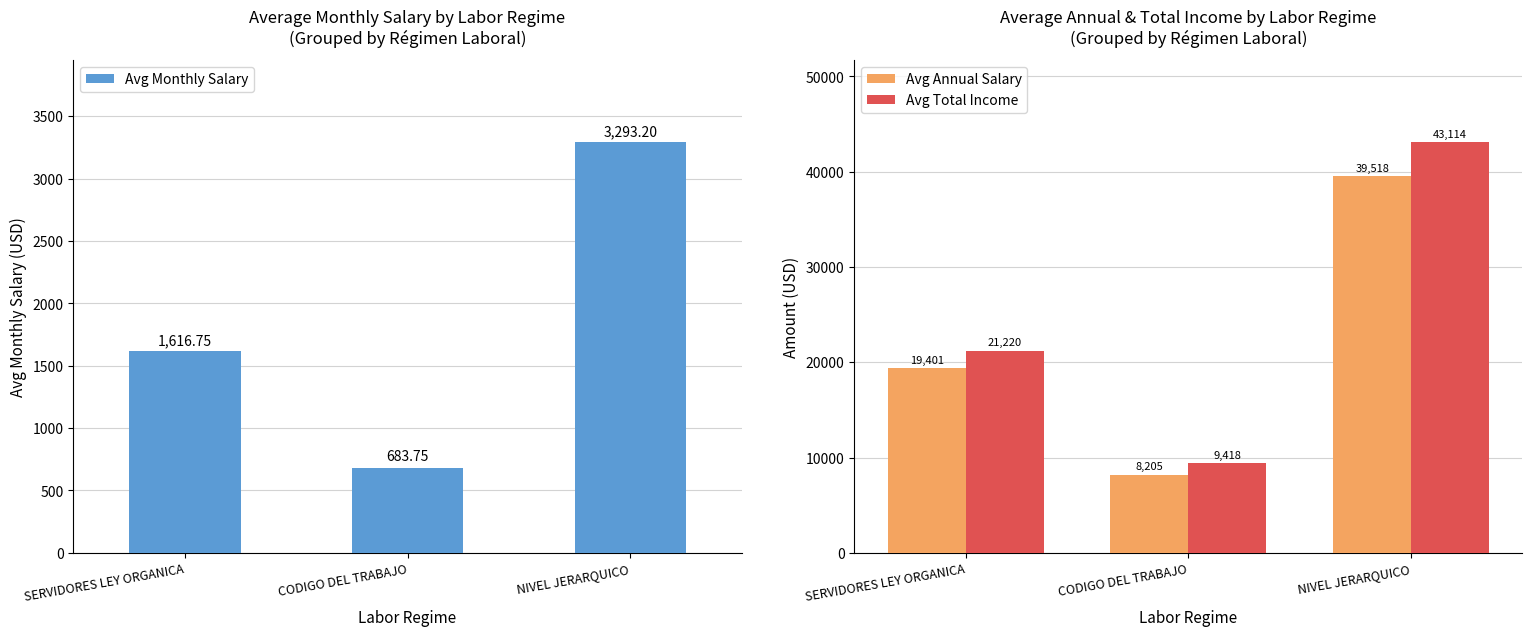

Which series has the widest spread of values?

Avg Total Income